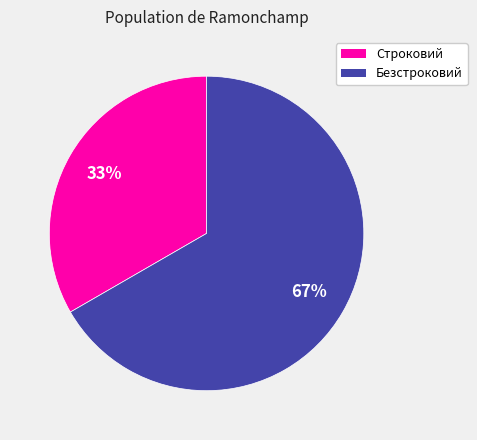

To the nearest percent, what is the combined percentage of Безстроковий and Строковий?

100%